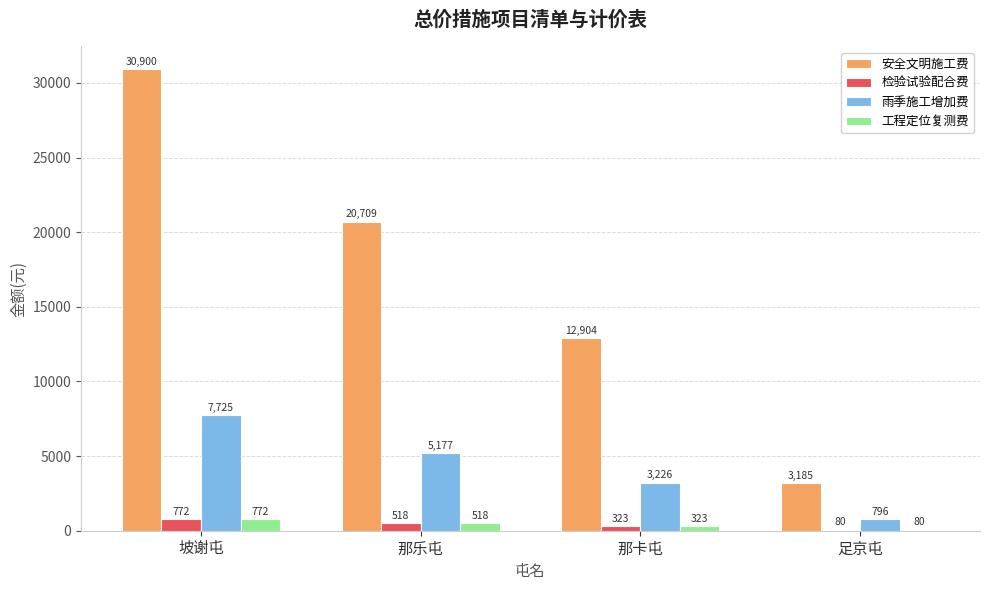

Is the value of 雨季施工增加费 at 足京屯 greater than the value of 工程定位复测费 at 那乐屯?

Yes